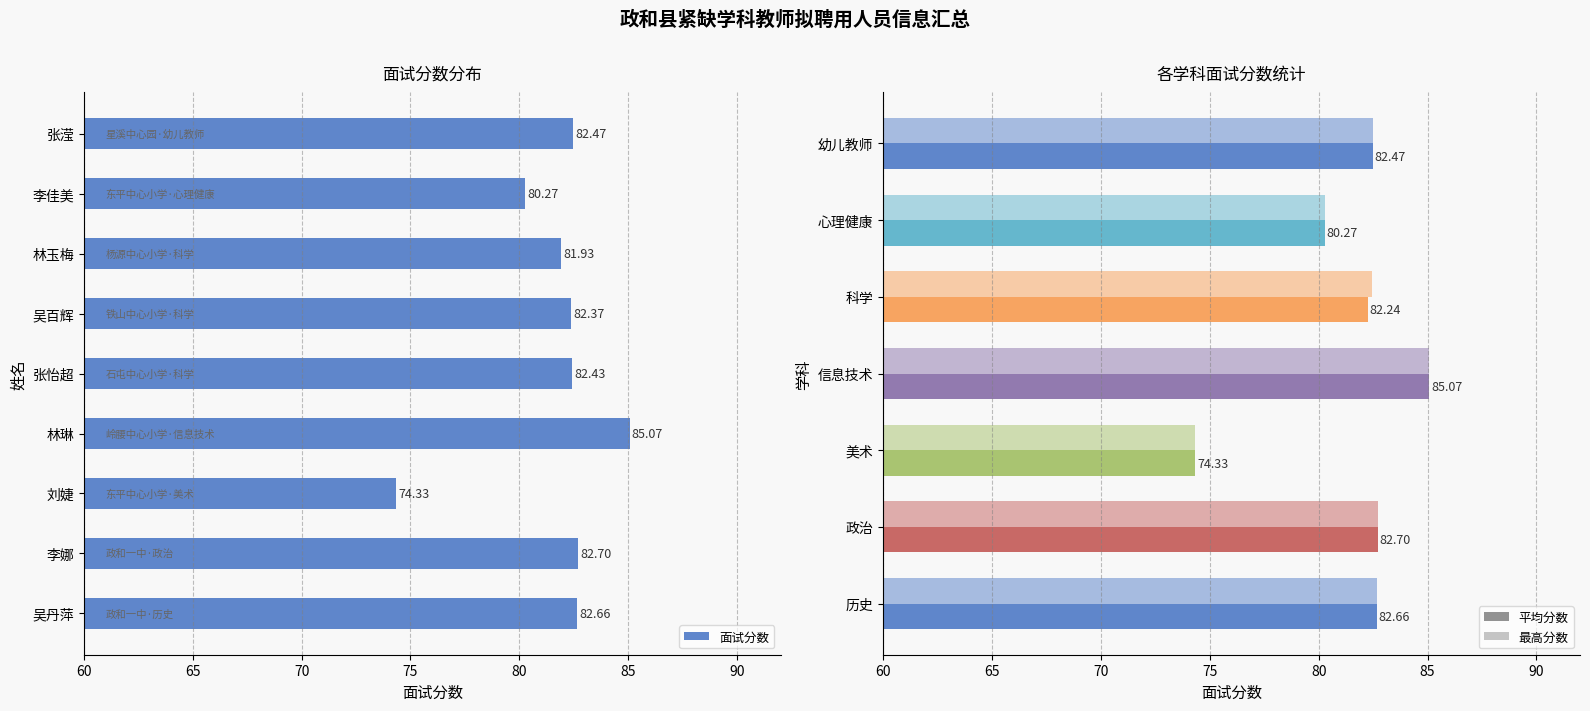

Which has a higher value, 吴百辉 or 李佳美?

吴百辉